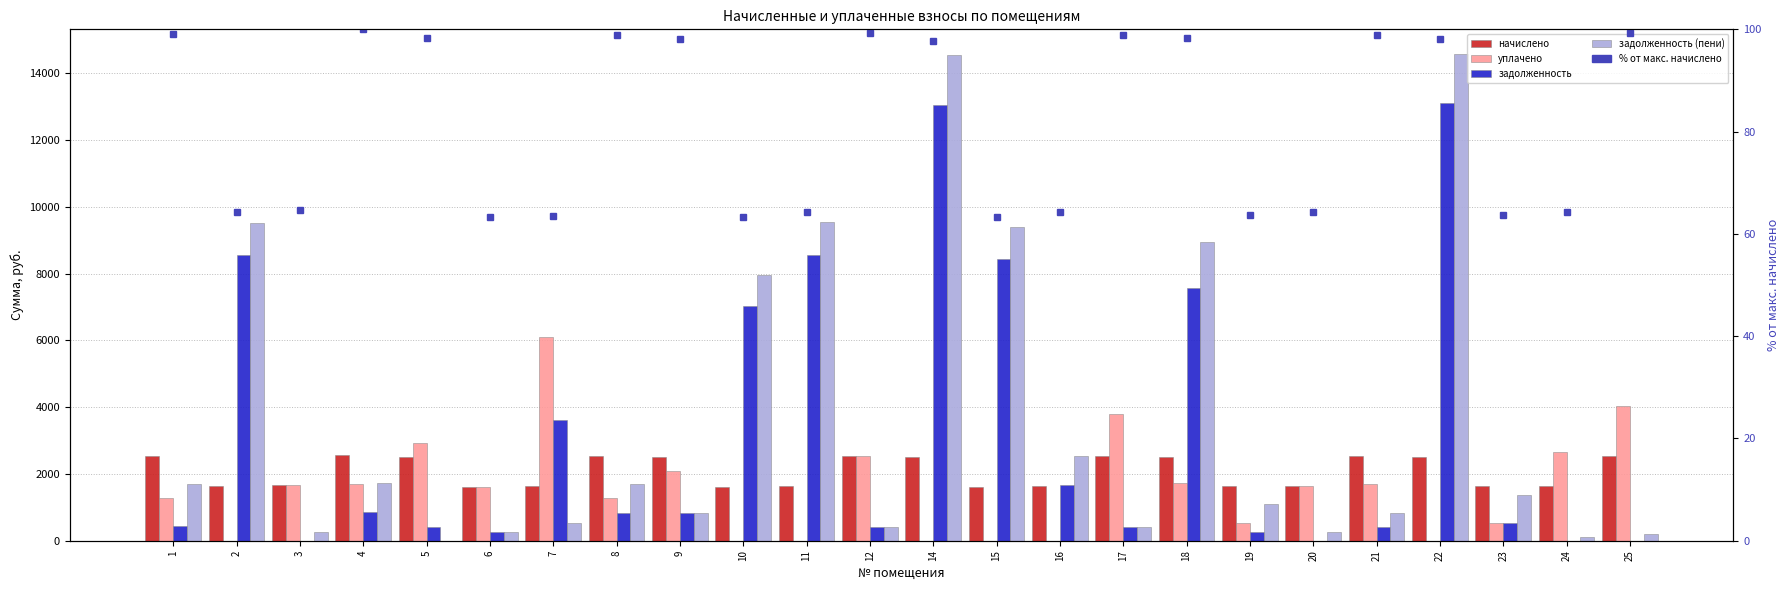

Which category has the lowest value in the начислено series?

6